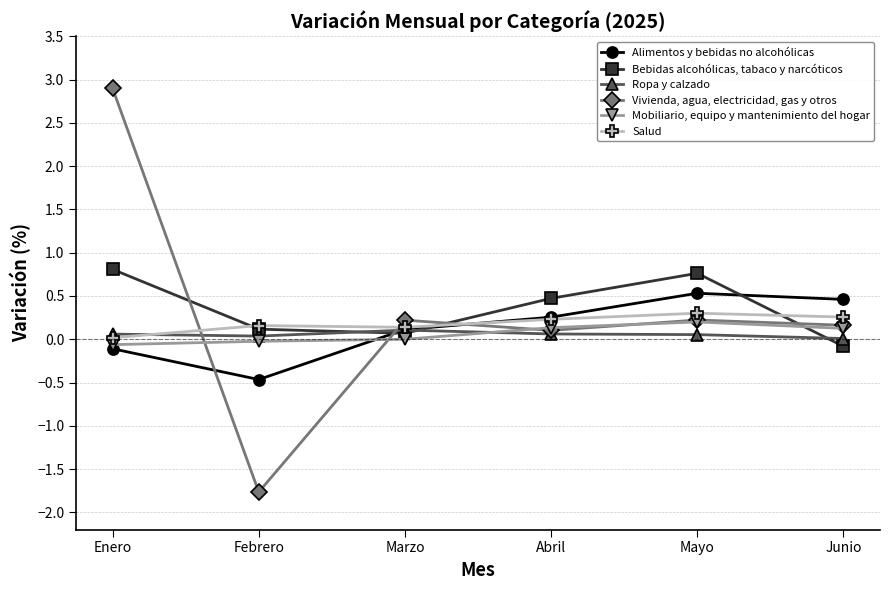

What is the greatest value displayed?

2.9